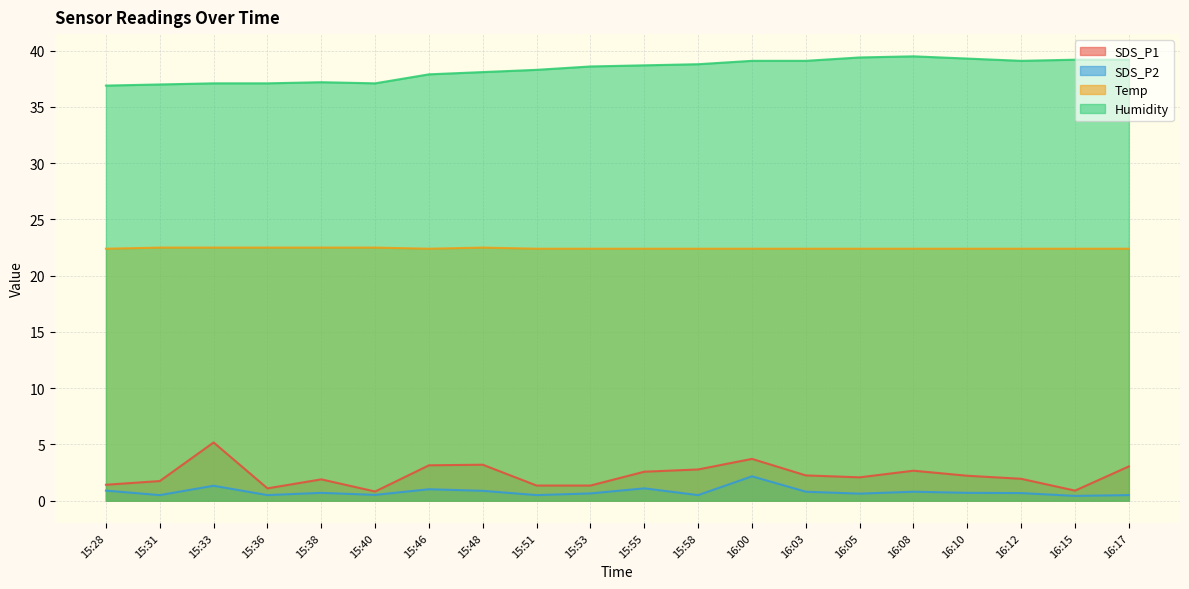

At which category does SDS_P2 reach its first local peak?

15:33